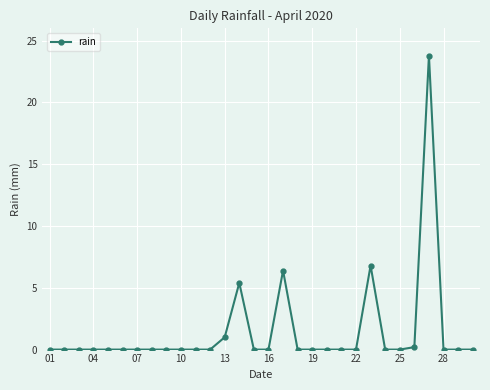

What is the greatest value displayed?

23.8